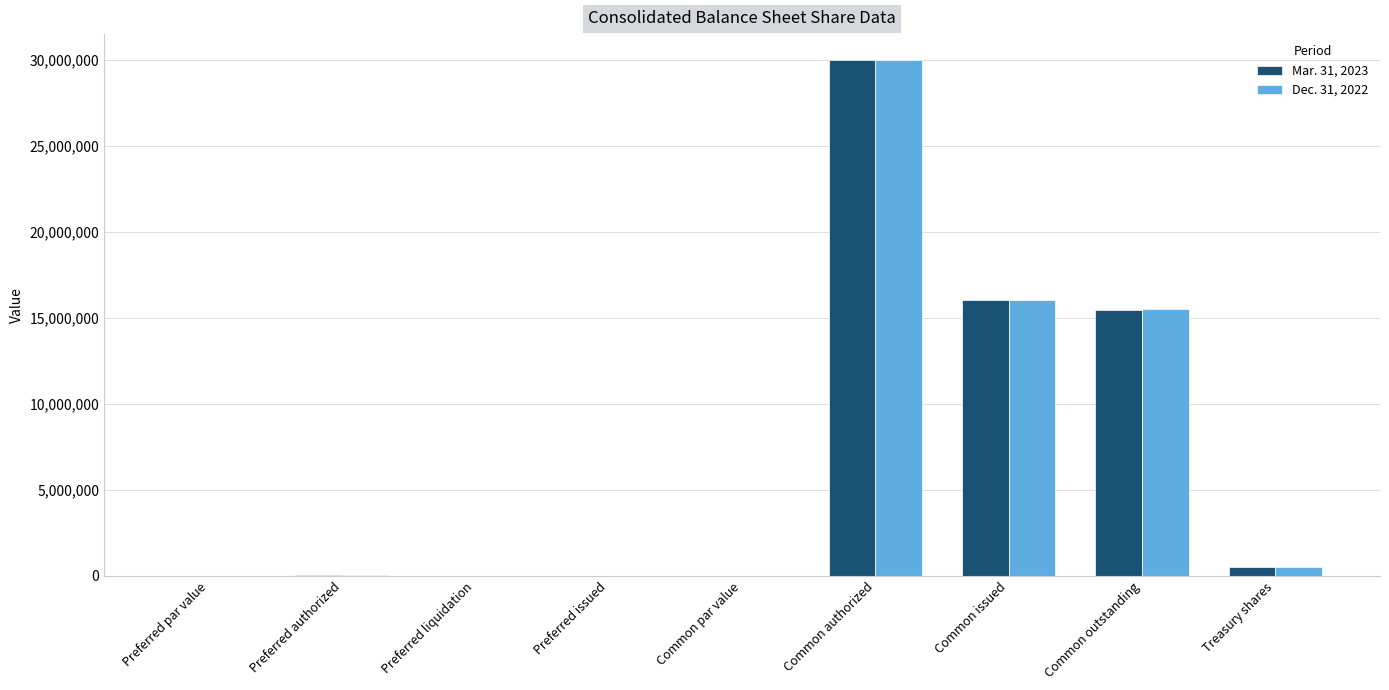

What is the average value of the Mar. 31, 2023 series?

6899149